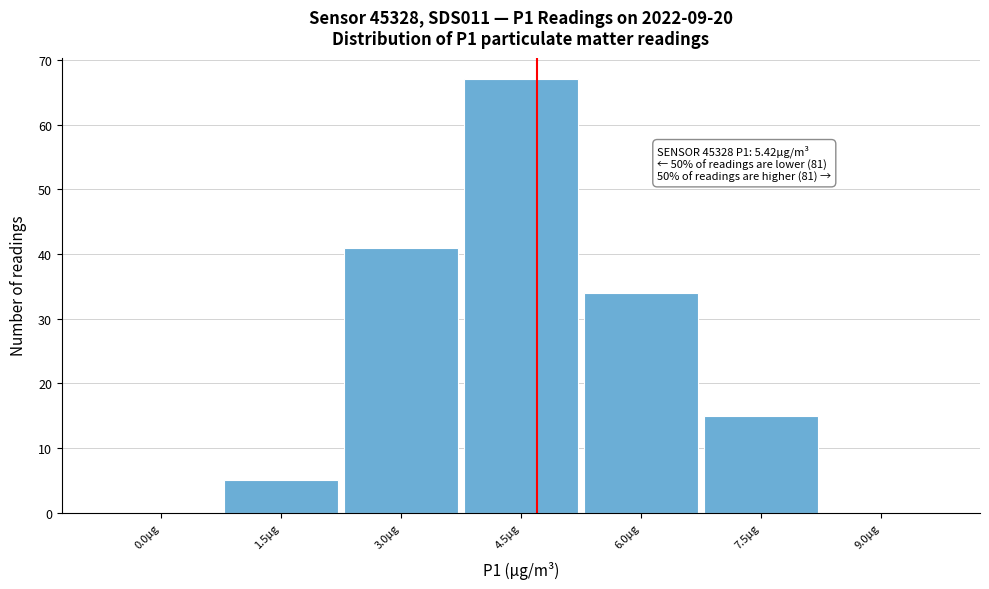

Reading left to right, extract all data points from this chart.

0.0µg=0	1.5µg=5	3.0µg=41	4.5µg=67	6.0µg=34	7.5µg=15	9.0µg=0